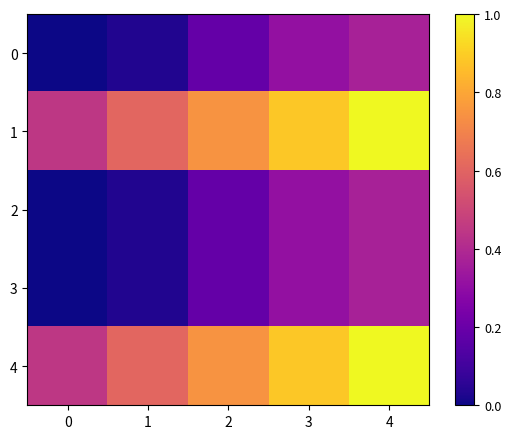

What is the total value across all series at 0?

0.9